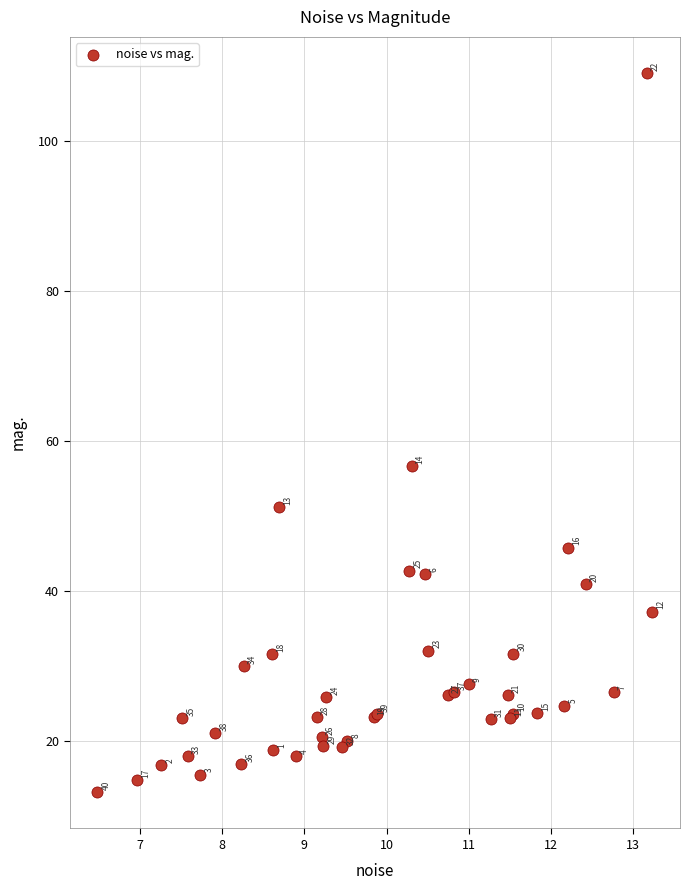

What Y value in the scatter plot is closest to 61?

56.6